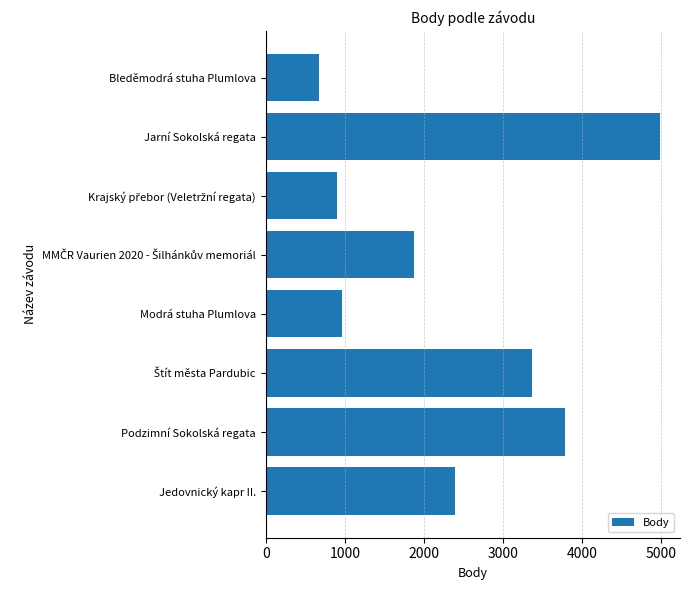

Where is the data nearest to the value 2829?

Jedovnický kapr II.